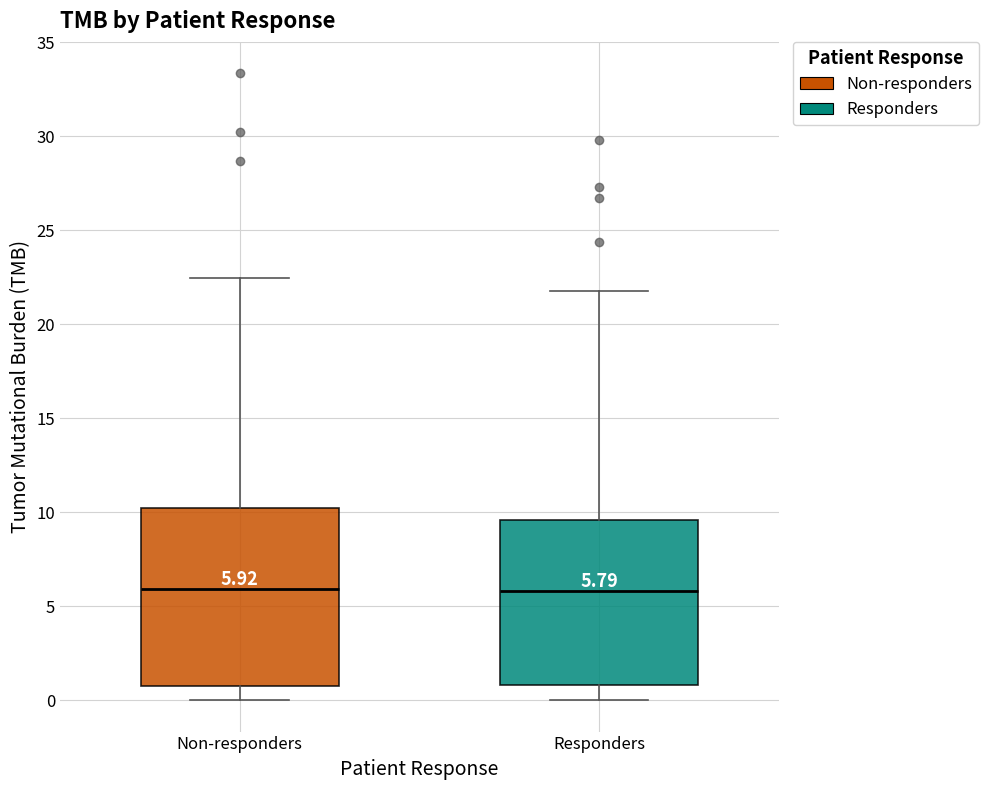

Which box is the tallest, from its lower edge to its upper edge?

Non-responders